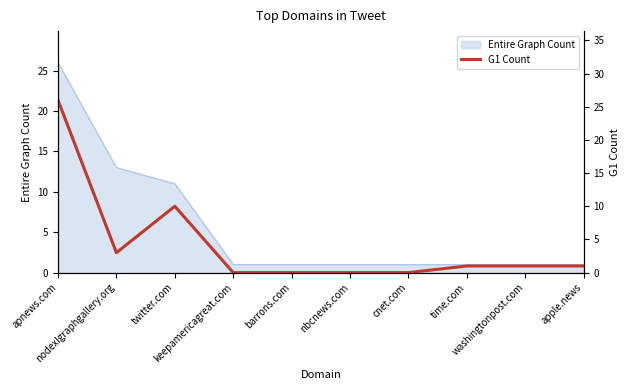

Where is the first local maximum?

twitter.com